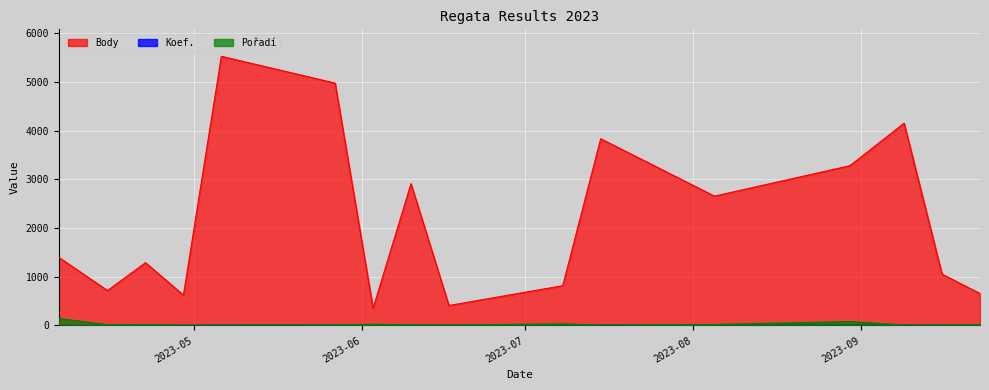

Reading right to left, list all the values displayed in this chart.

Body: 657	1055	4157	3283	2658	3837	818	411	2914	354	4979	5531	624	1291	718	1401
Koef.: 3	4	7	12	7	7	3	2	7	3	7	7	2	4	3	8
Pořadí: 16	11	9	82	20	10	33	11	15	25	13	9	8	18	16	145